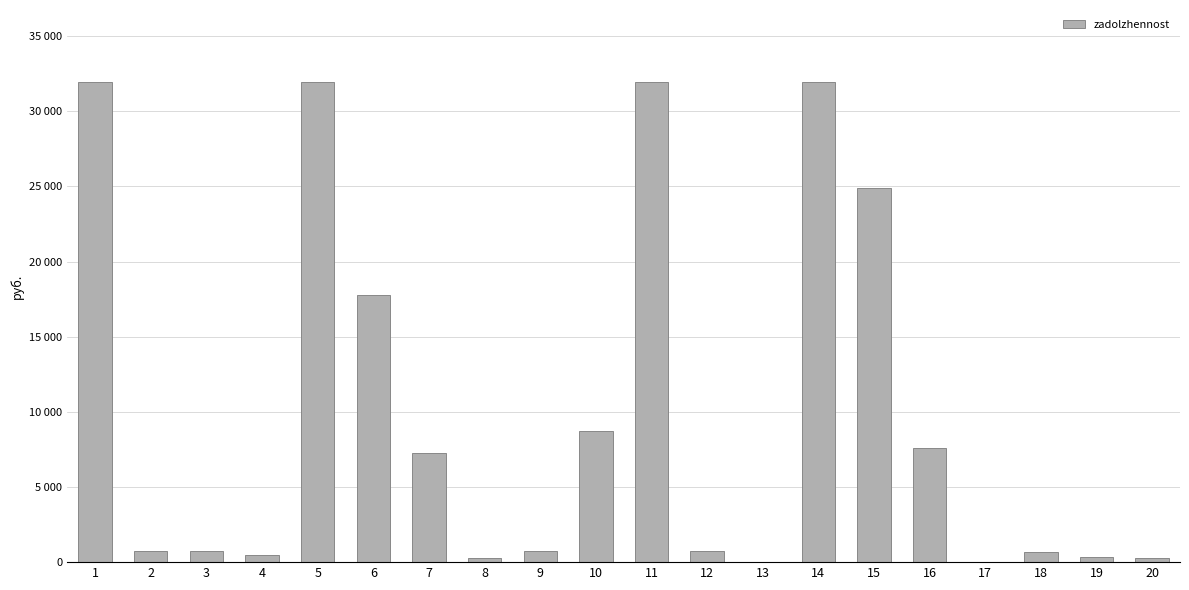

Are the bars grouped side by side (vs. stacked)?

No